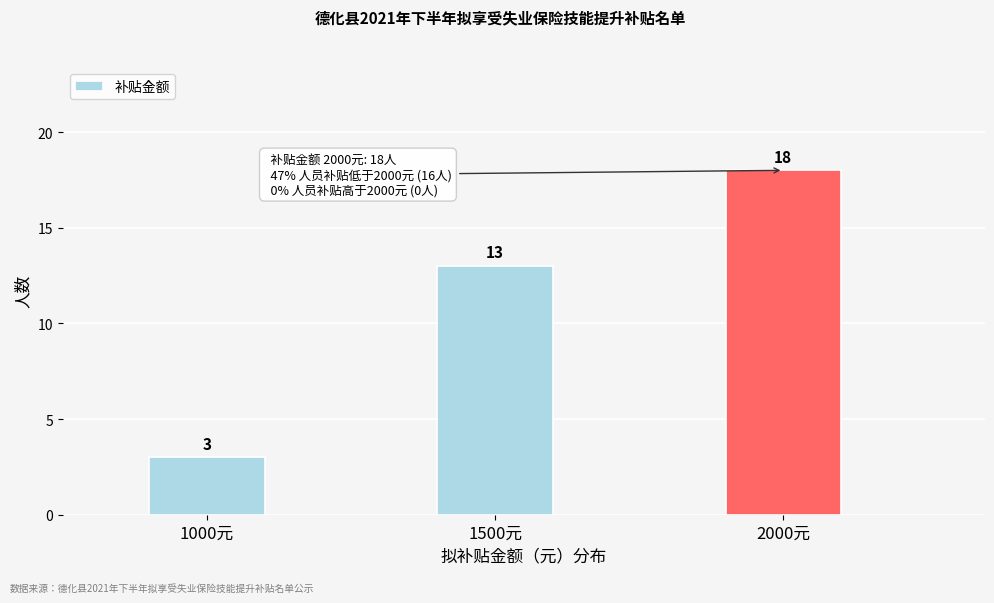

Reading right to left, what are all the values shown in this chart?

18	13	3